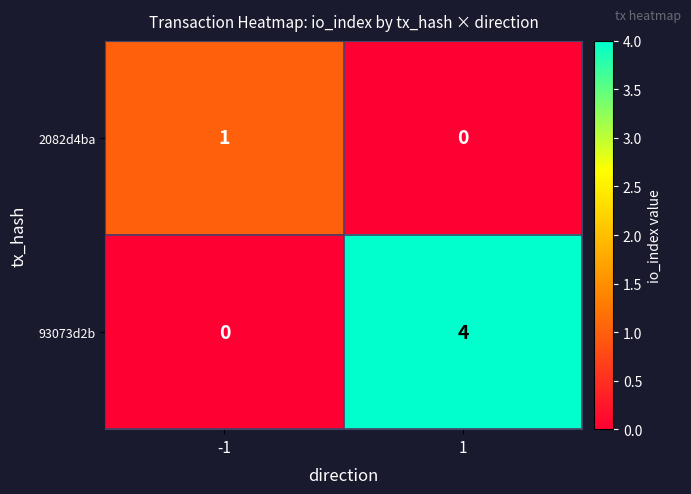

What is the difference between the 93073d2b values at 1 and -1?

4